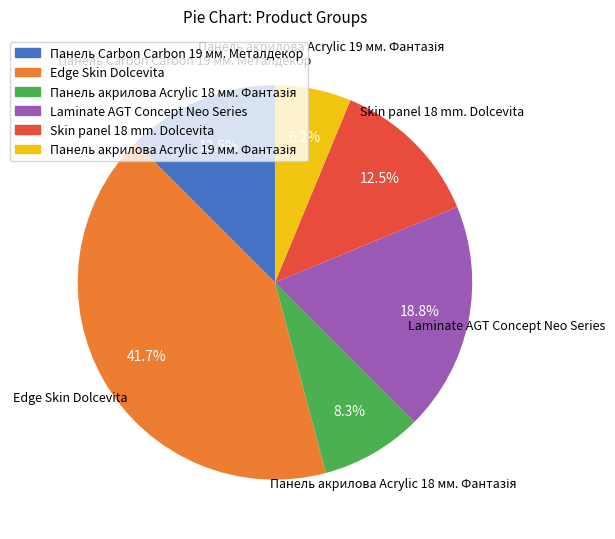

To the nearest percent, what is the average slice percentage?

17%